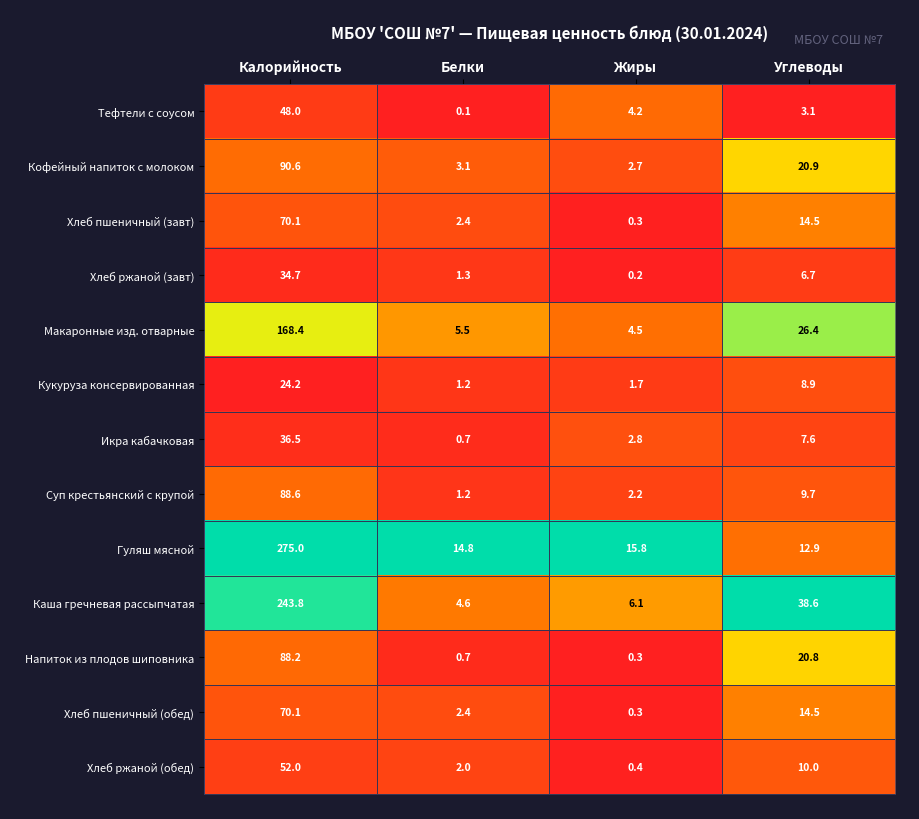

At which category is the sum across all series the highest?

Калорийность